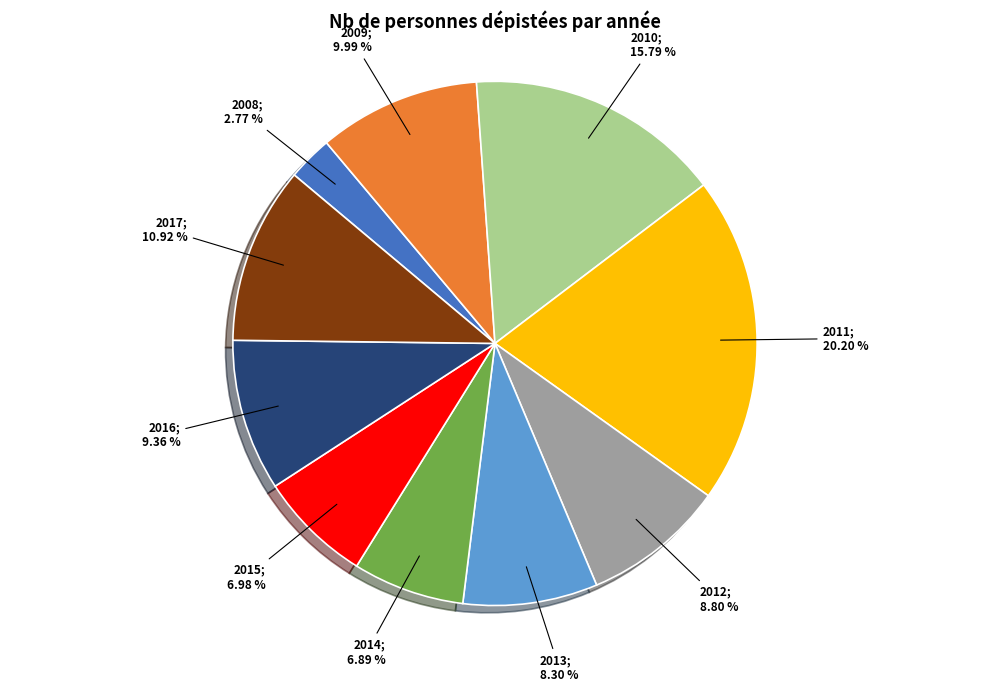

Is there any slice that represents more than half of the pie?

No